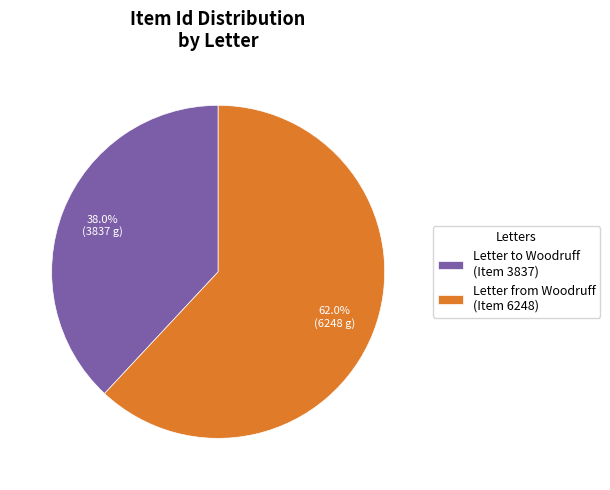

Which slice is the smallest?

Letter to Woodruff (Item 3837)